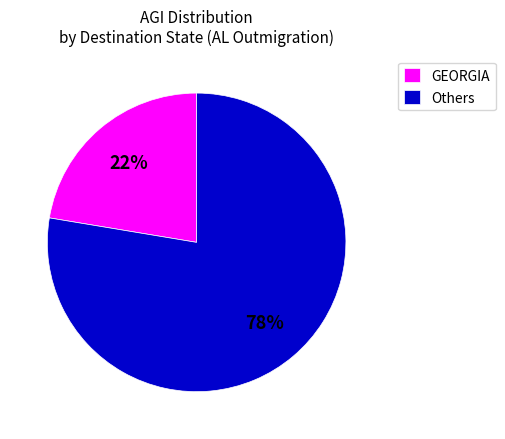

To the nearest percent, what percentage of the pie is Others?

78%